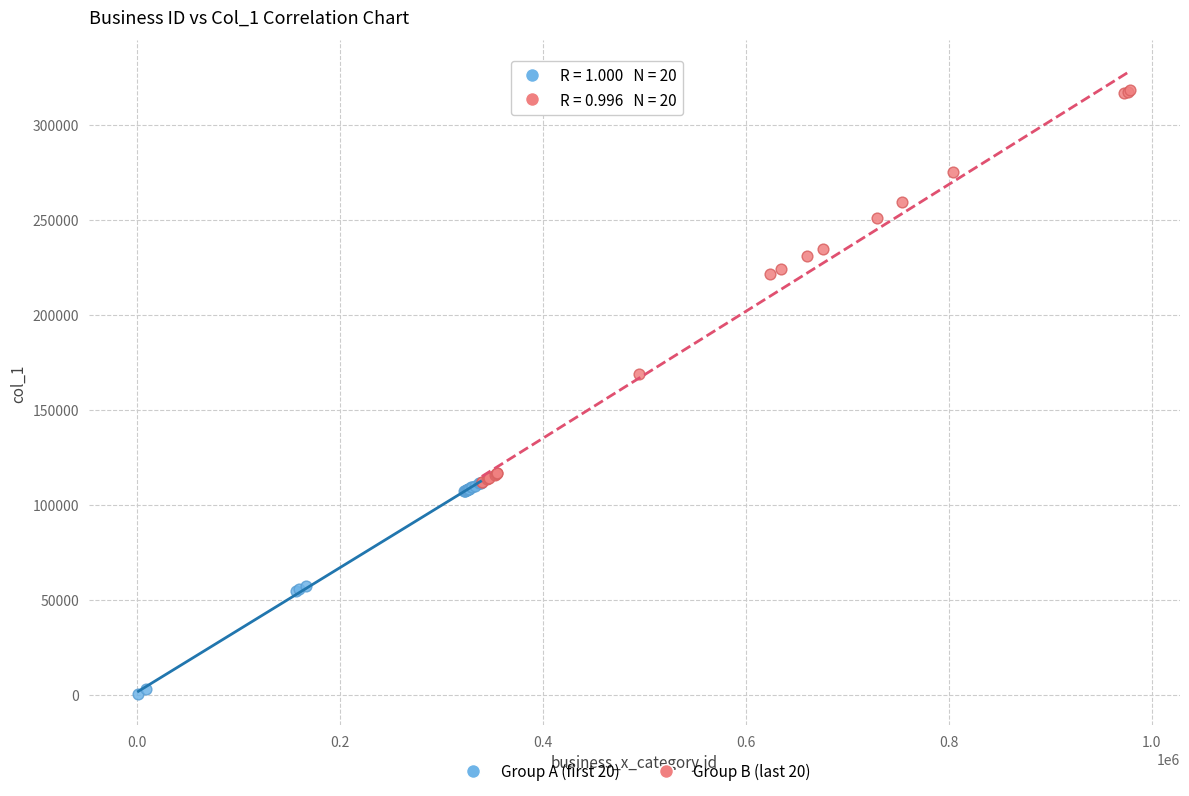

Which series contains the lowest Y value?

Group A (first 20)